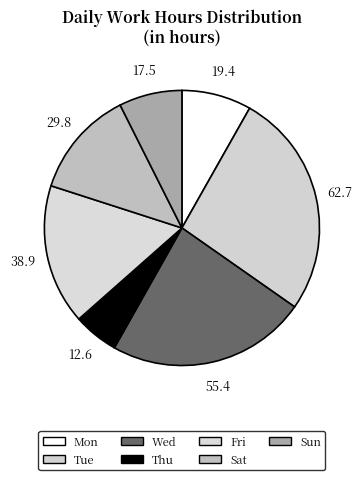

Approximately how many times larger is the value at Wed compared to Sat?

1.9